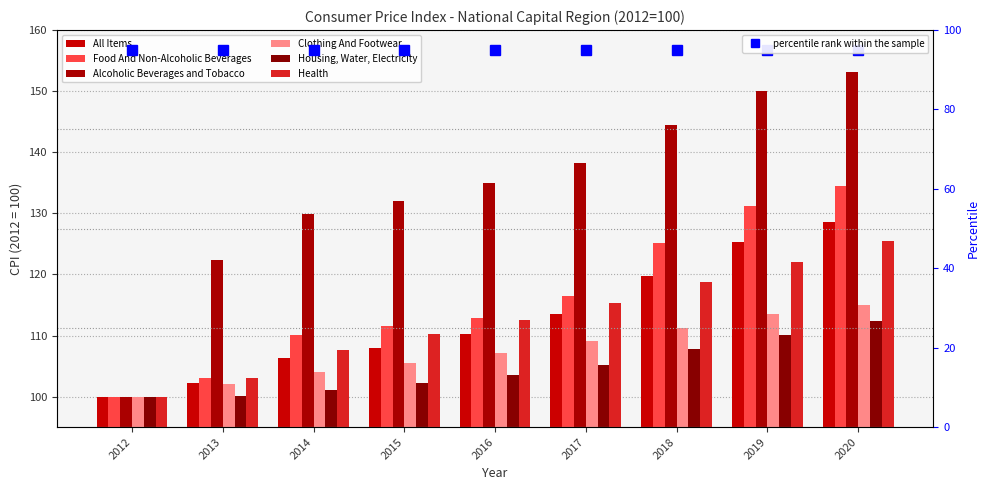

What is the total value across all series at 2020?

769.0